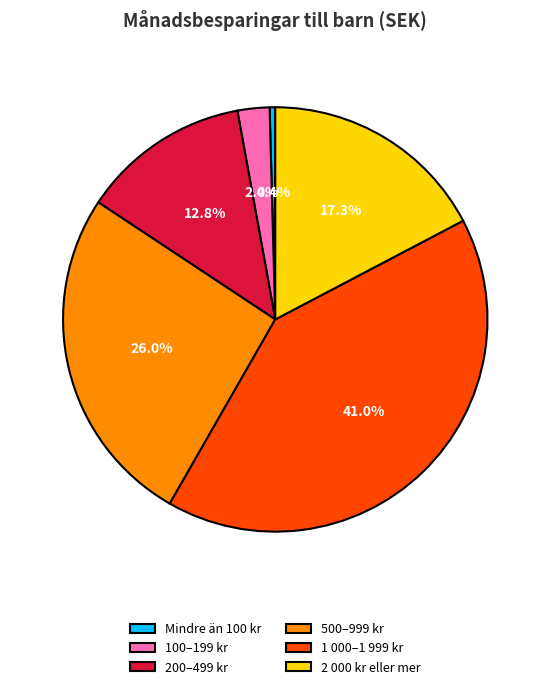

Count the number of slices in the pie.

6